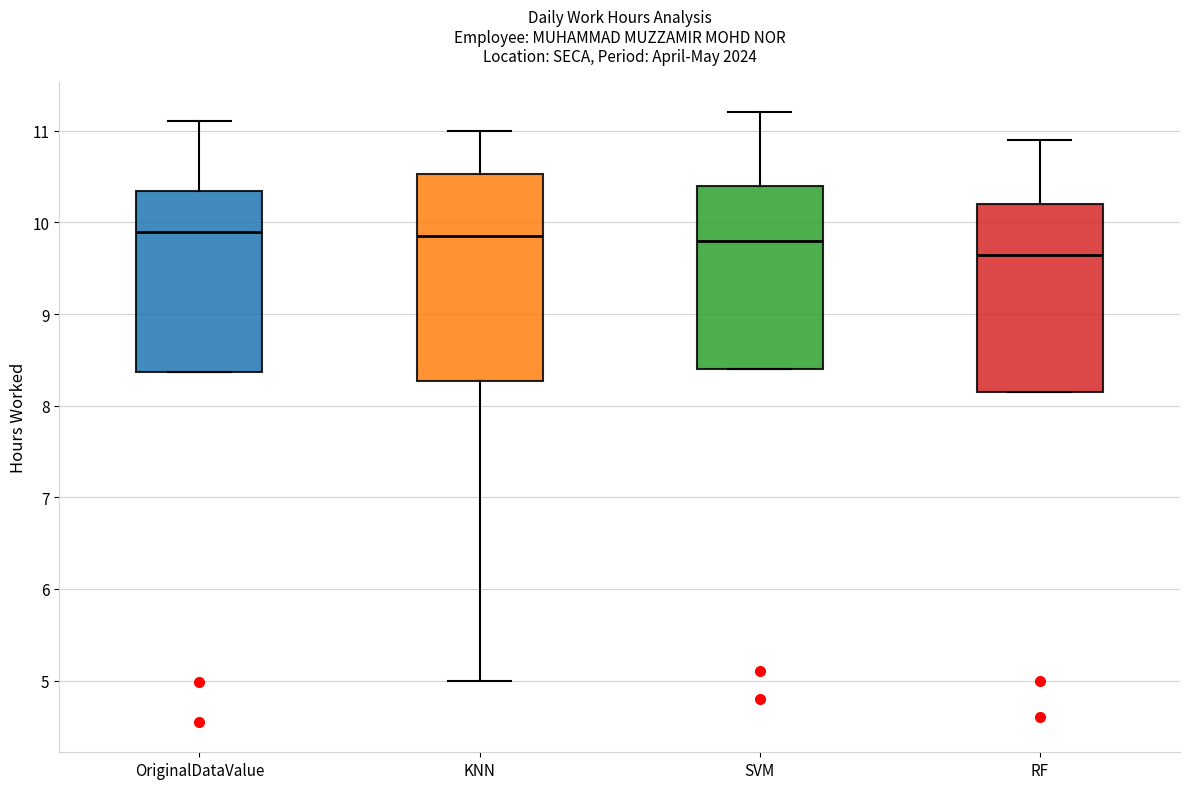

Where does the upper whisker of the box for OriginalDataValue end on the y-axis? The values are not printed on the chart, so give them approximately, as read against the axis.

11.1